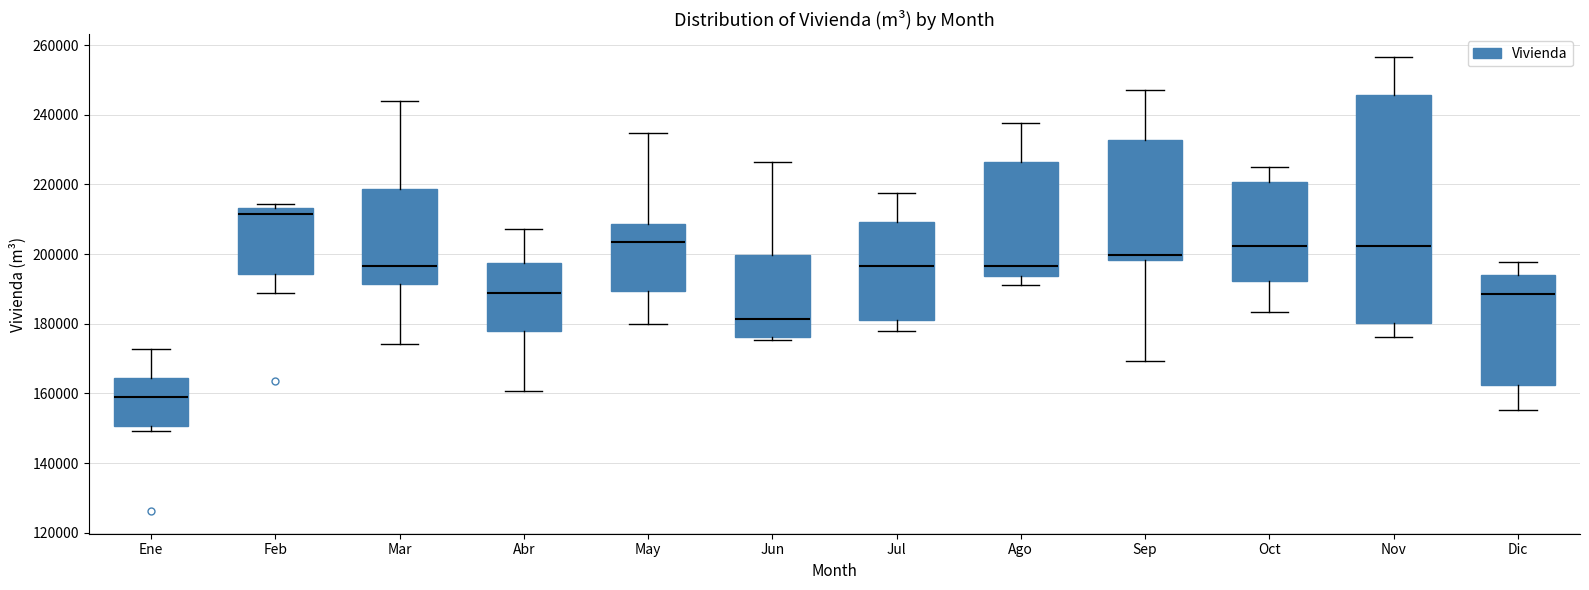

Comparing the boxes themselves (not the whiskers), which one is the tallest?

Nov